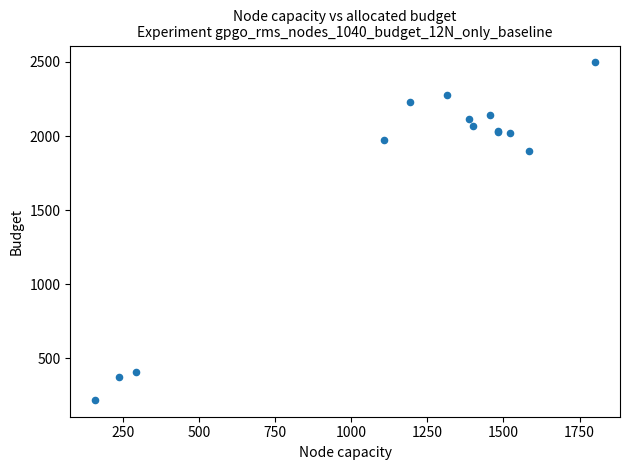

What Y value in the scatter plot is closest to 1358?

1901